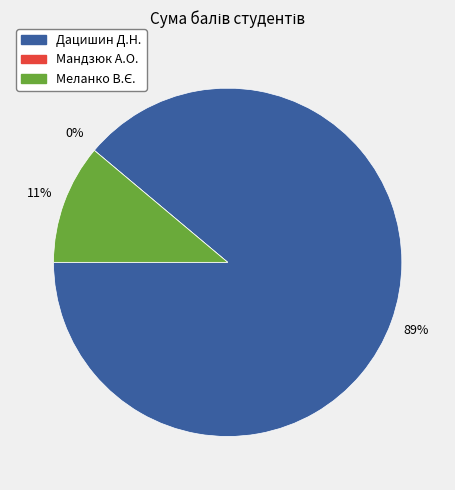

Rank the categories by value from lowest to highest.

Мандзюк Анна Олегівна, Меланко Владислава Євгеніївна, Дацишин Дзвенислава Несторівна